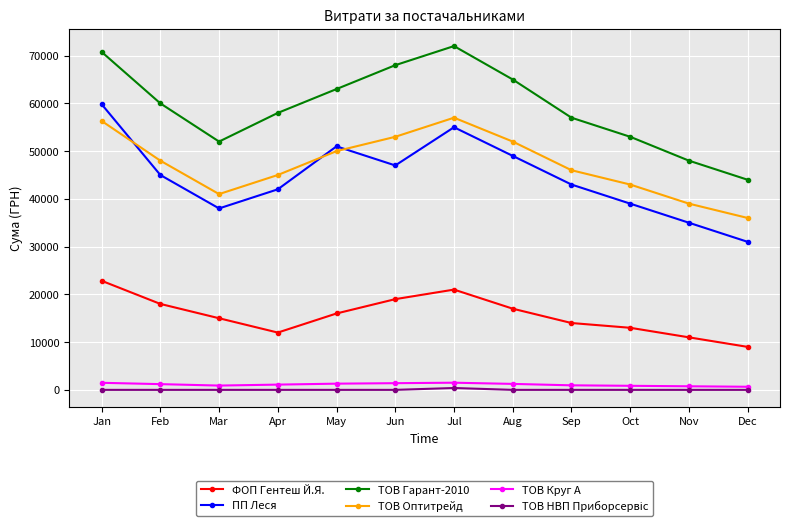

Where is the first local maximum for ТОВ Оптитрейд?

Jul